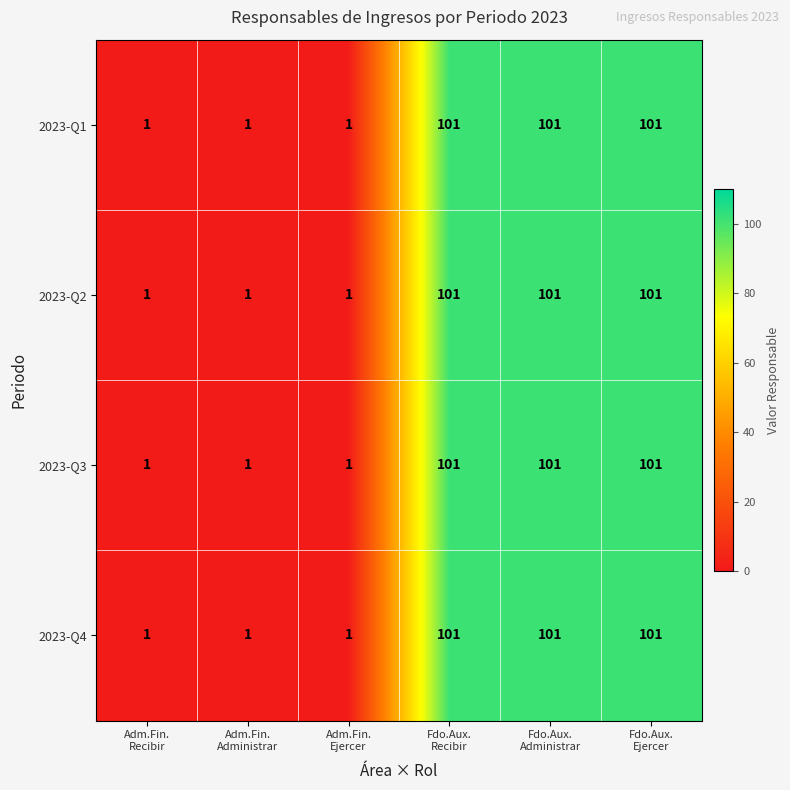

At how many categories does at least one series exceed 98?

3